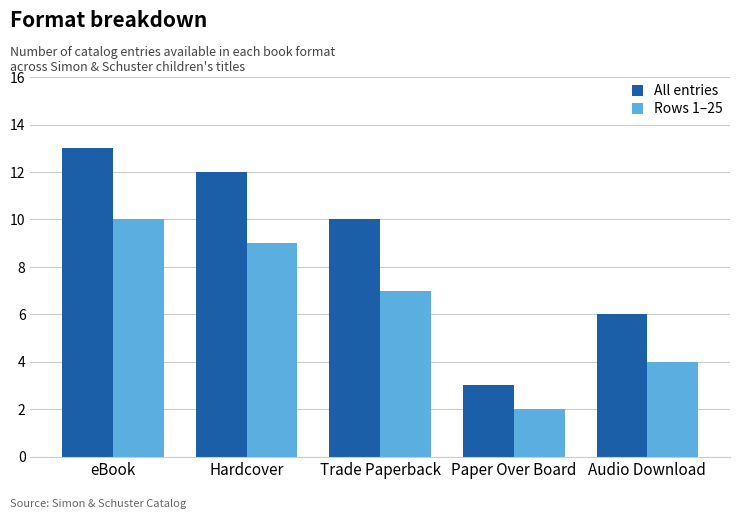

What is the difference between the highest and lowest values at Hardcover?

3